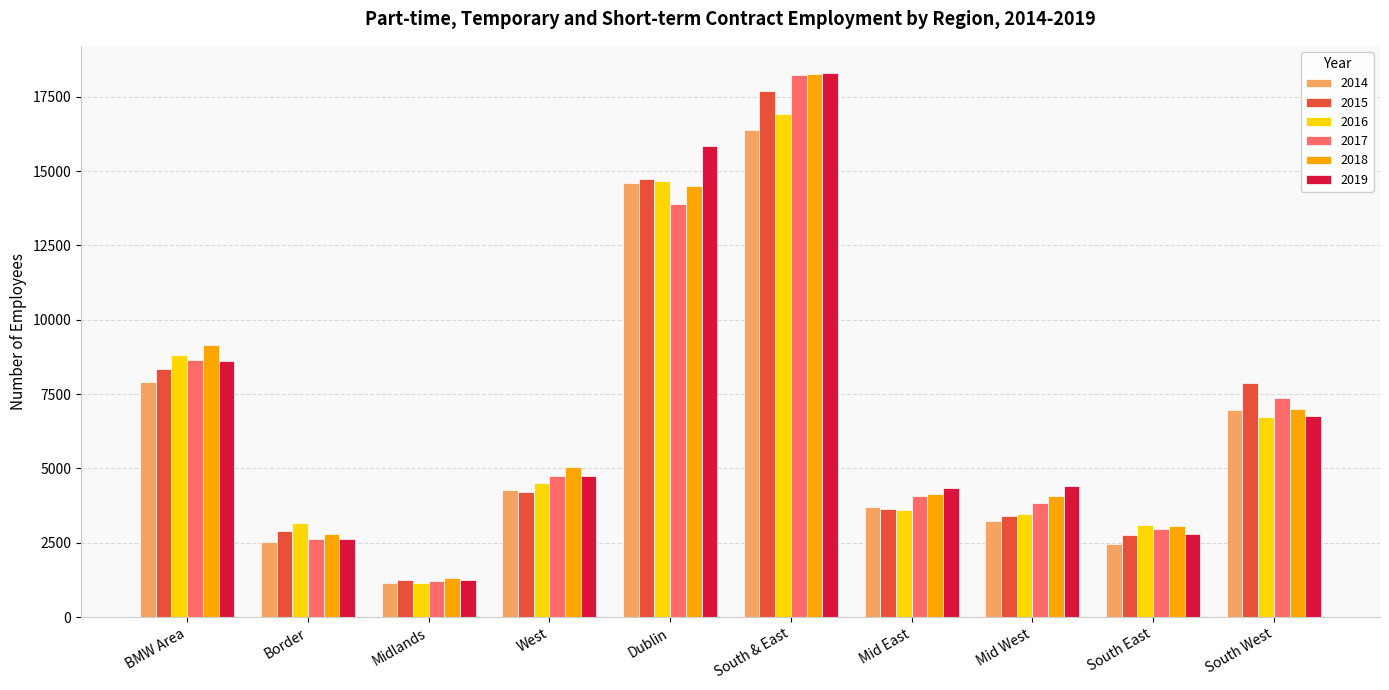

The 2018 series shows 4134 at Mid East. True or false?

True